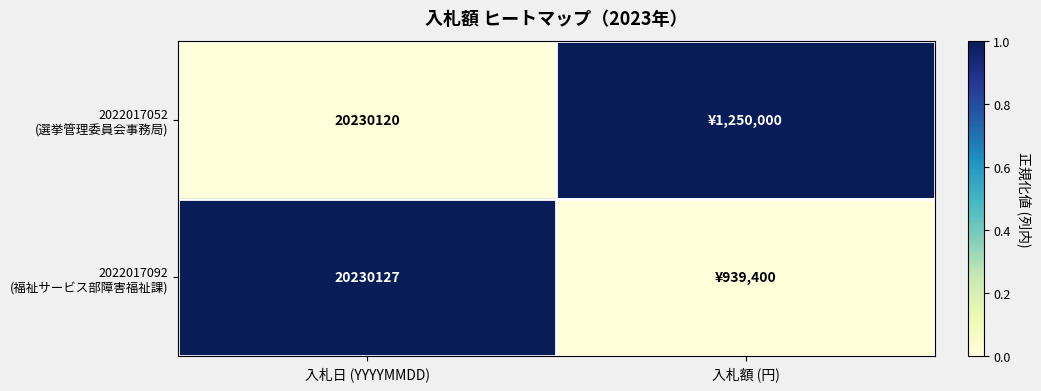

Which has a higher value, 入札額 (円) or 入札日 (YYYYMMDD)?

入札額 (円)